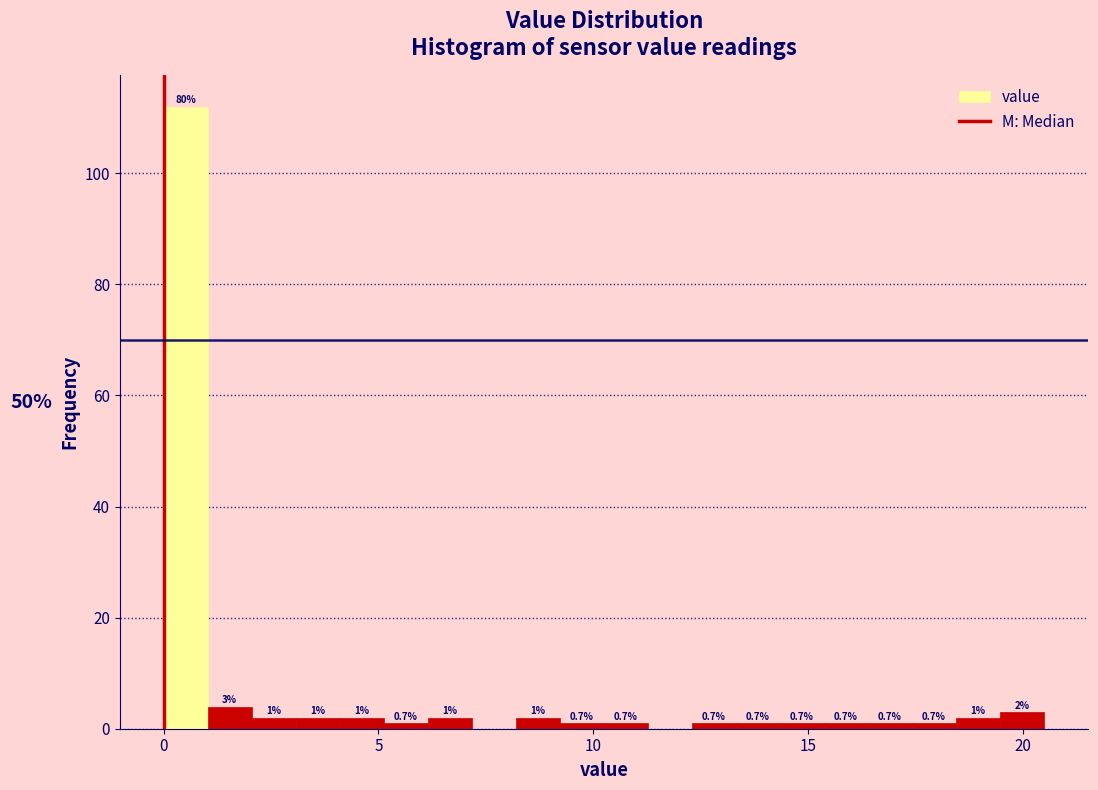

Read against the x-axis, roughly where is the centre of the tallest bar?

0.5